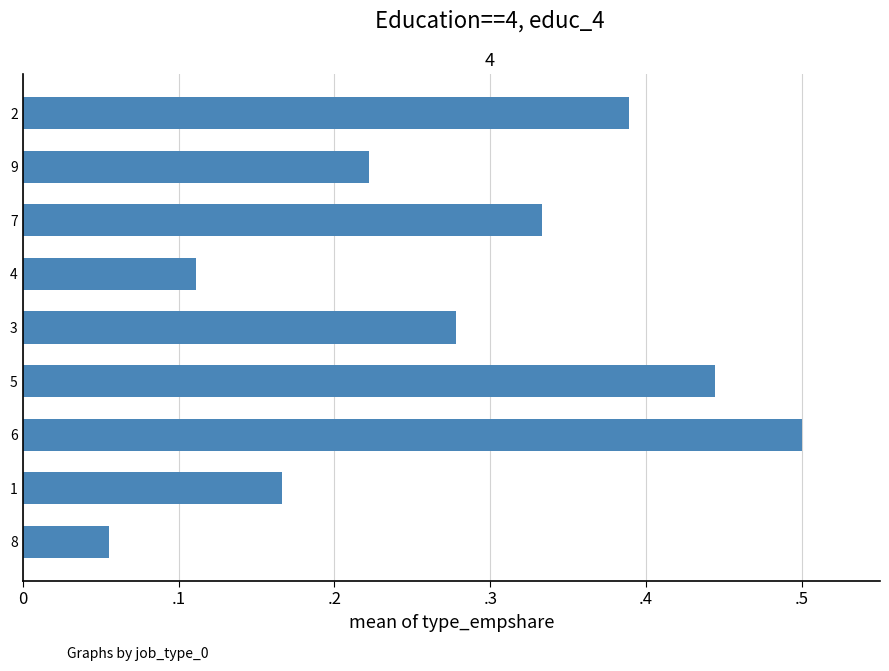

Does the chart contain any negative values?

No